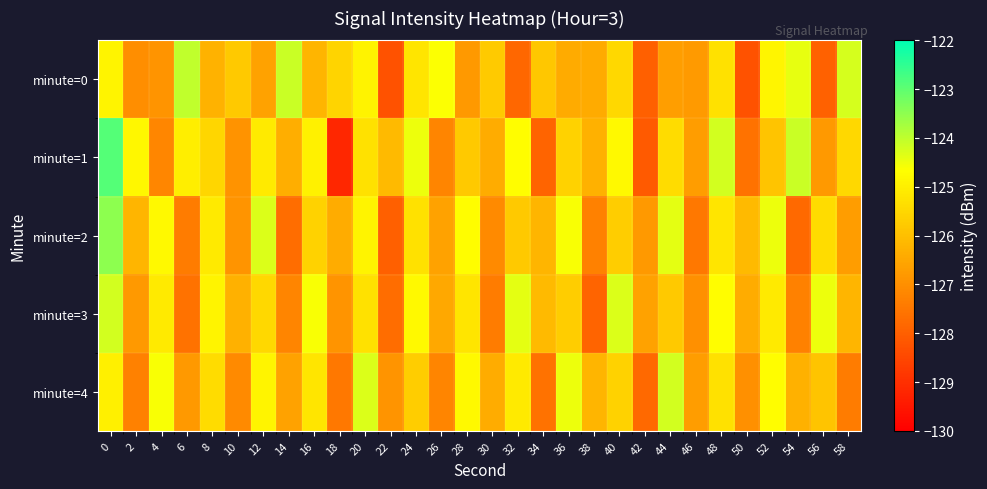

Which series changed the most between 10 and 56?

minute=0